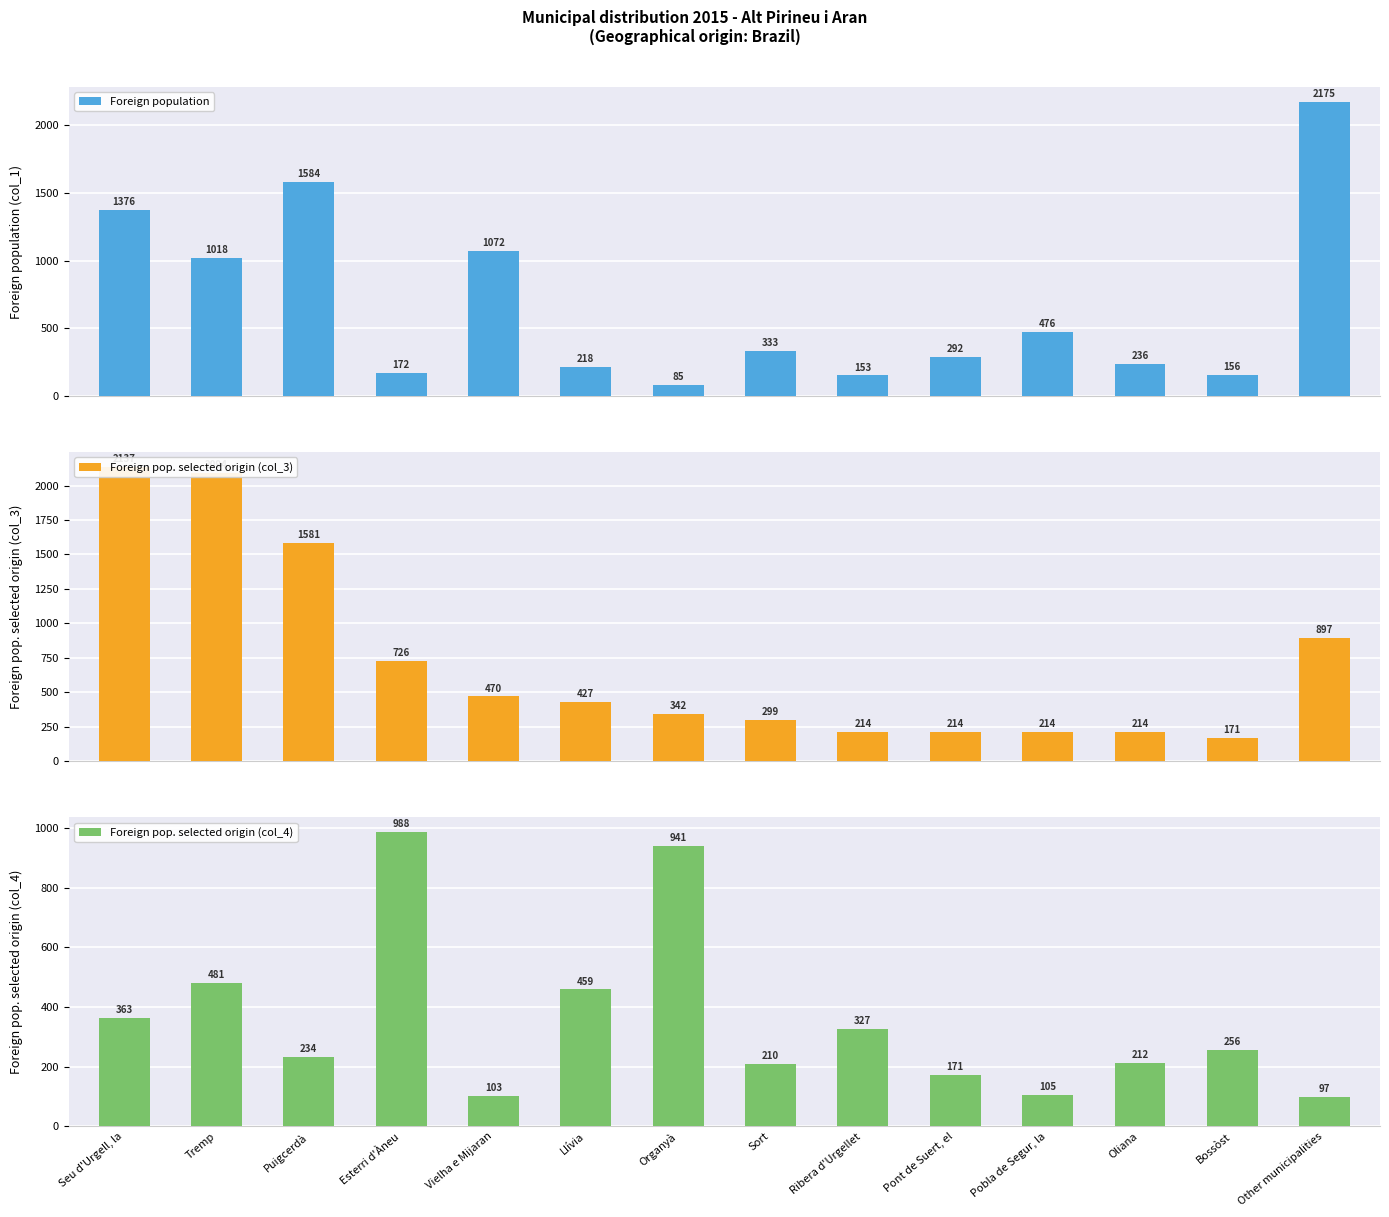

What is the difference between the Foreign pop. selected origin (col_3) values at Tremp and Oliana?

1880